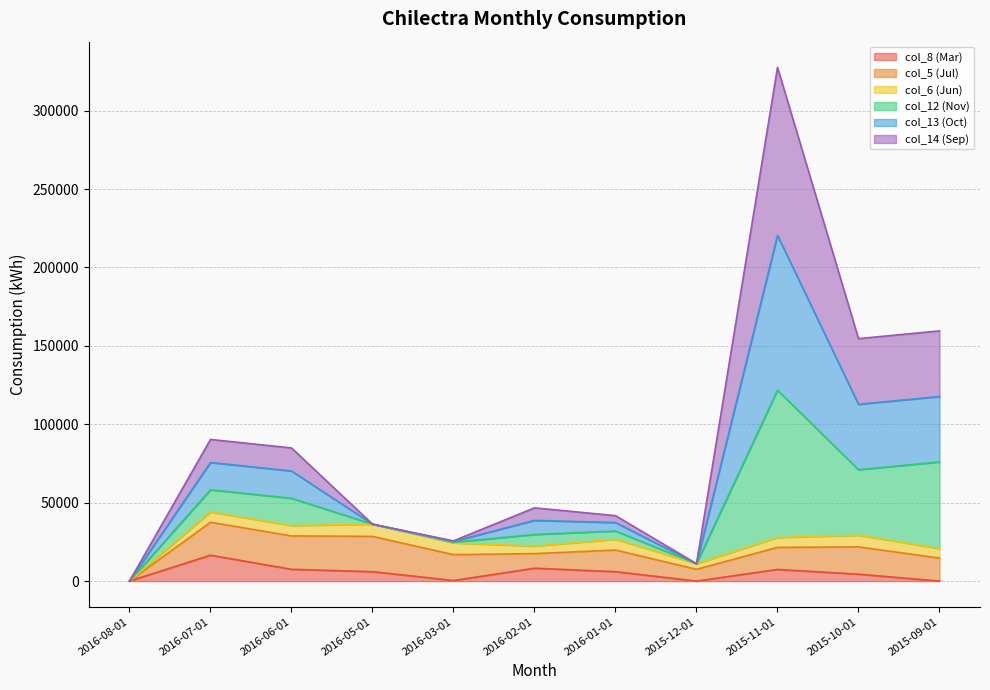

Which category has the highest value in the col_8 (Mar) series?

2016-07-01